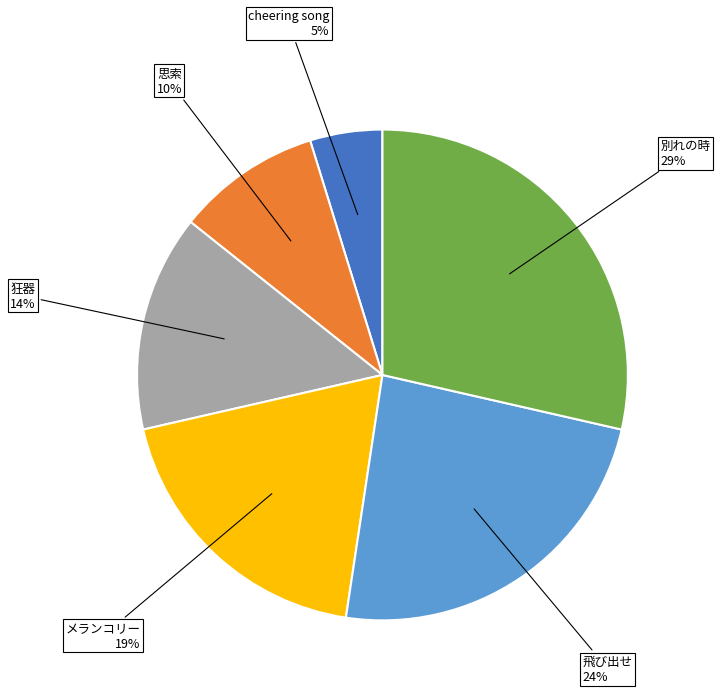

To the nearest percent, what is the difference between the largest and smallest slice percentages?

24%